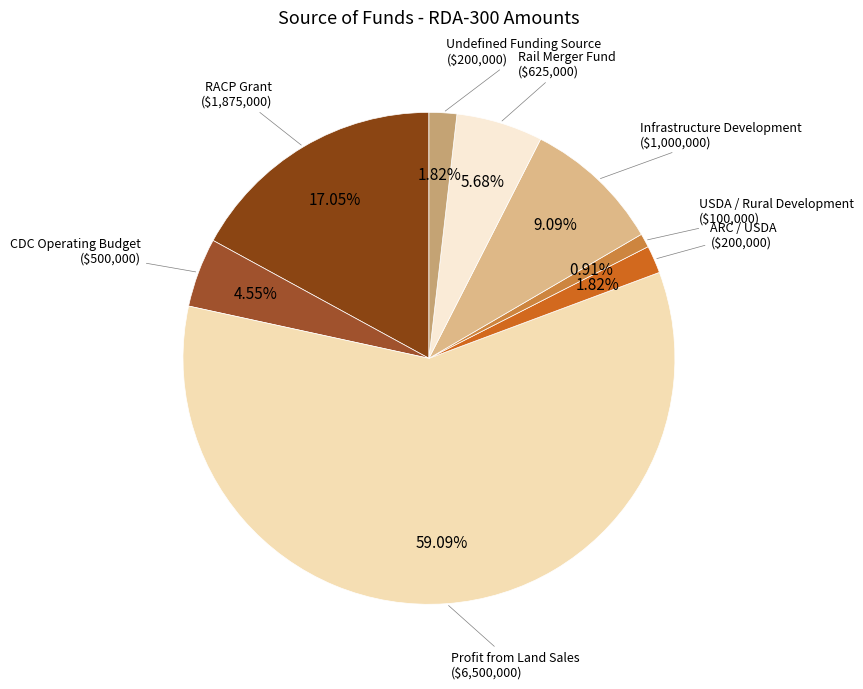

How many slices are in this pie chart?

8